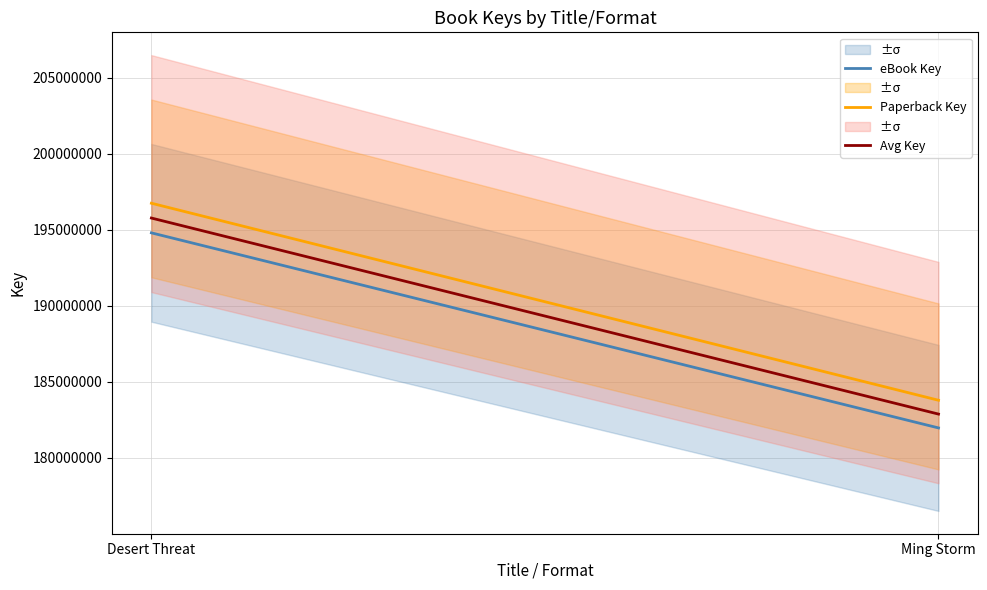

What is the difference between the highest and lowest values at Ming Storm?

1819726.8